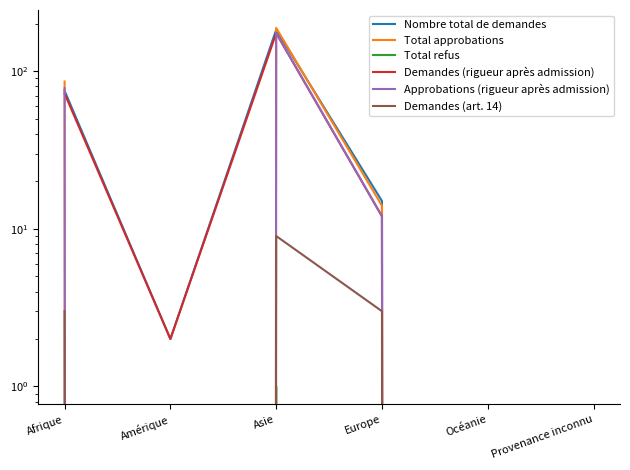

How many interior local peaks does the Total approbations series have?

1